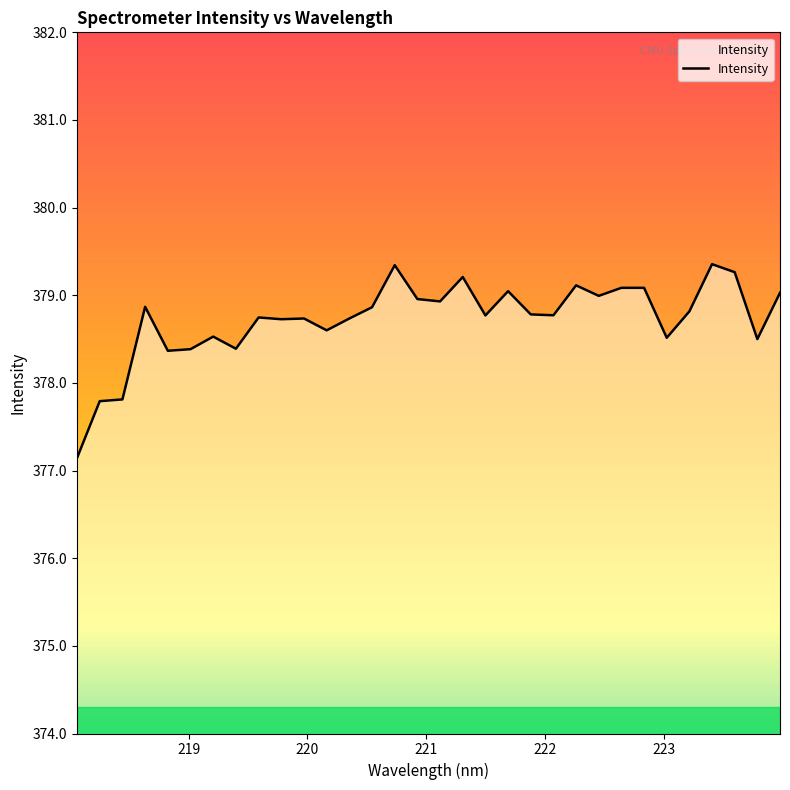

What is the smallest value displayed?

377.1